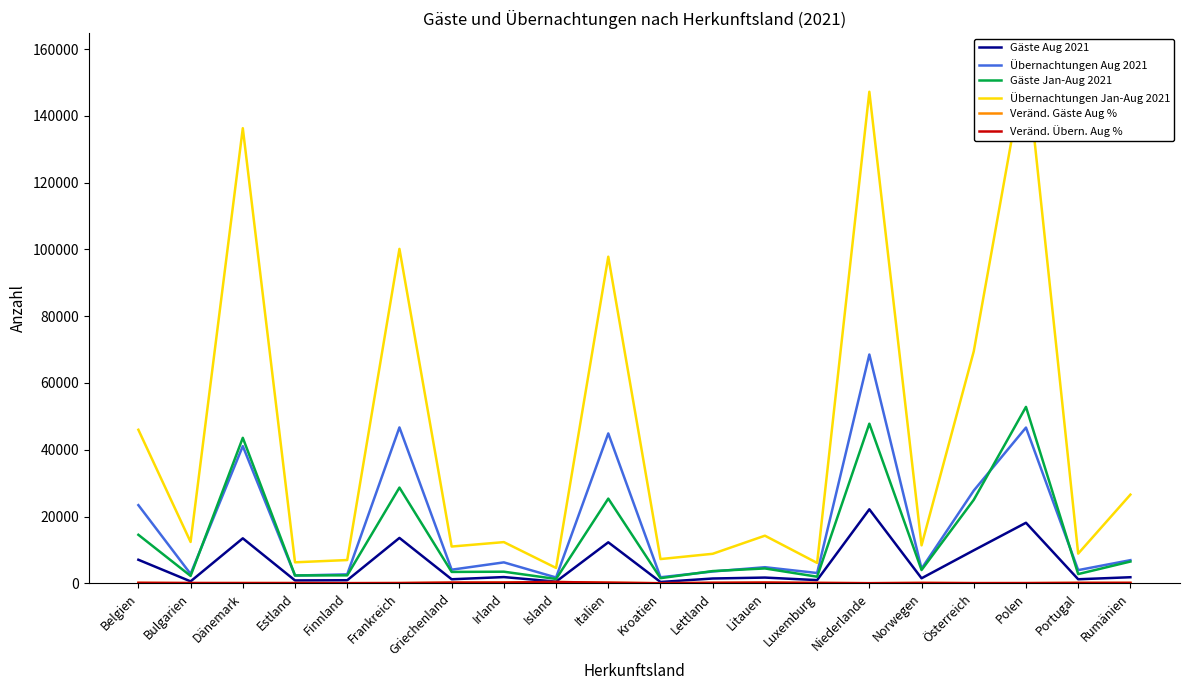

Where does the Übernachtungen Jan-Aug 2021 series first go above 12385?

Belgien